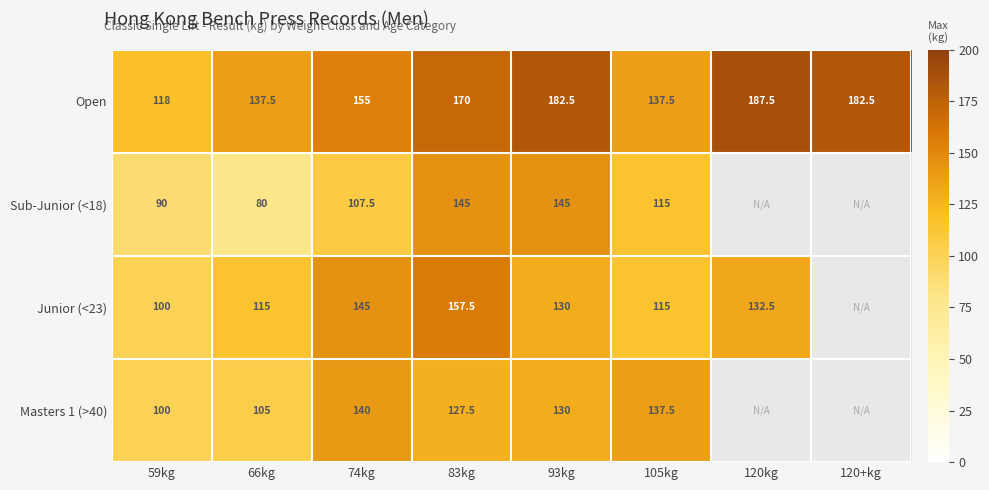

True or false: Open has a value of 118.0 at 59kg.

True